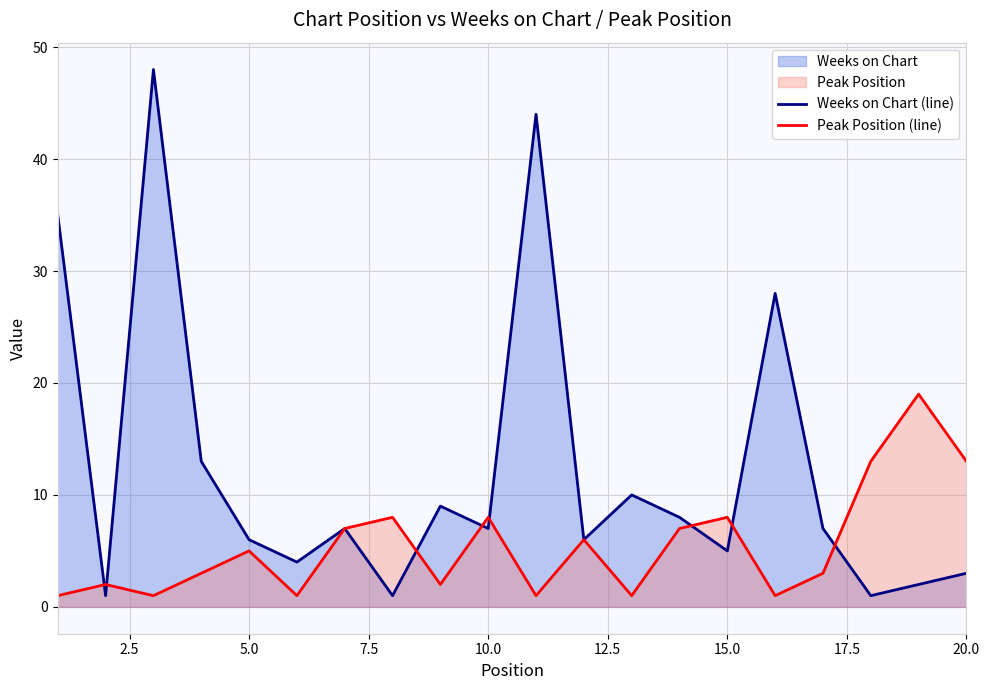

Which series has the largest range (max minus min)?

Weeks on Chart (line)